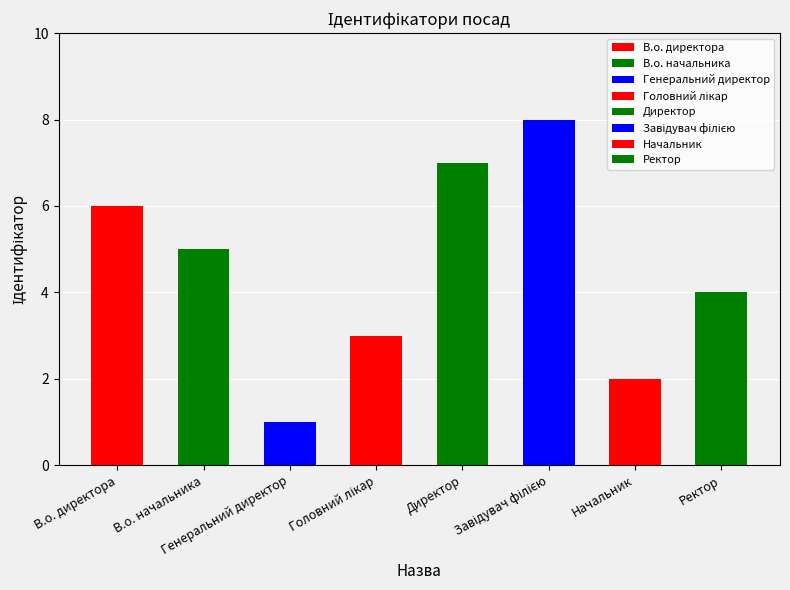

Which category has the highest value across all series?

Завідувач філією